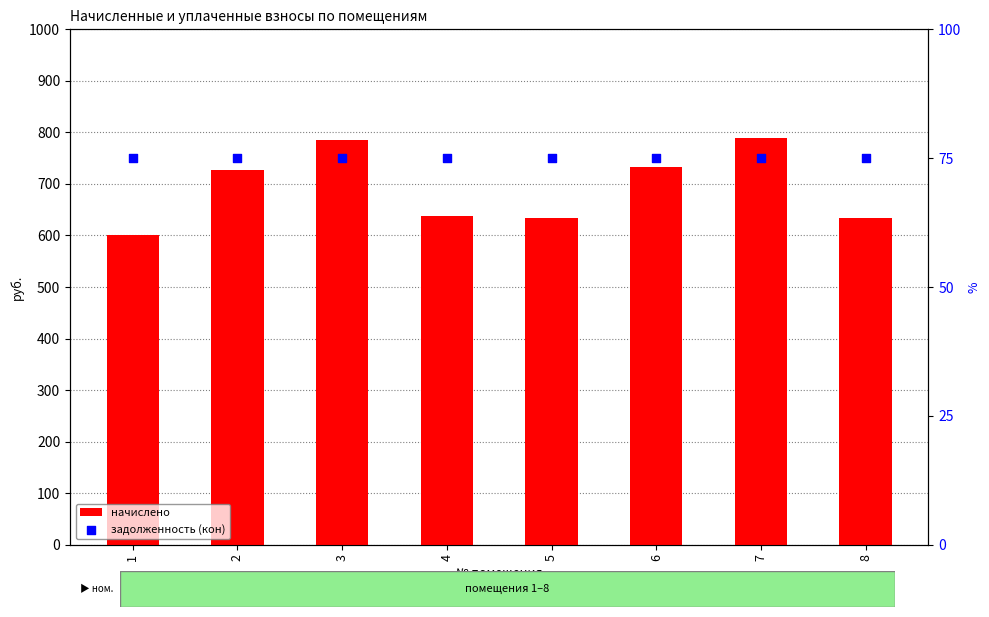

What are all the series names shown in the legend?

начислено, задолженность (кон)